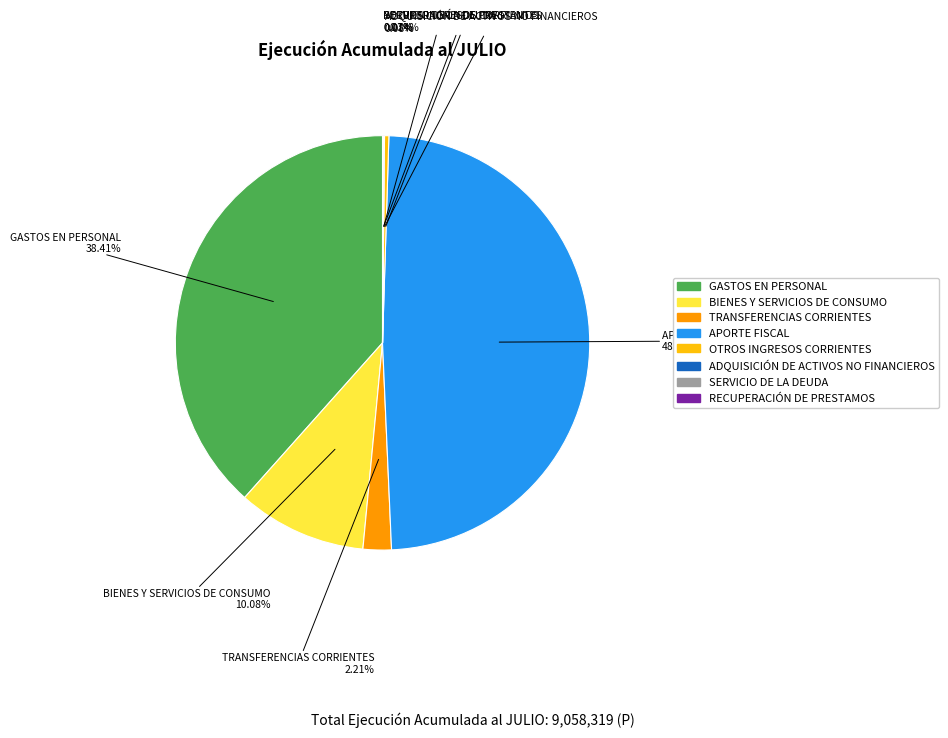

Does BIENES Y SERVICIOS DE CONSUMO represent more than half of the total?

No